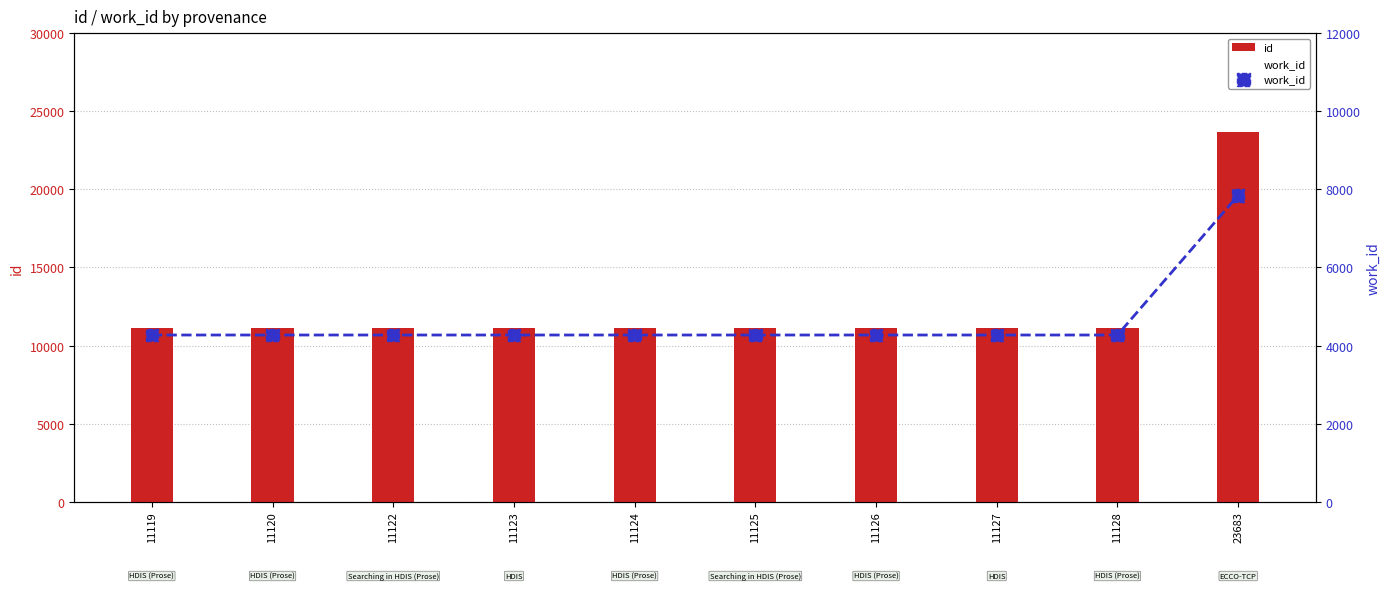

Which series contains the highest Y value?

id